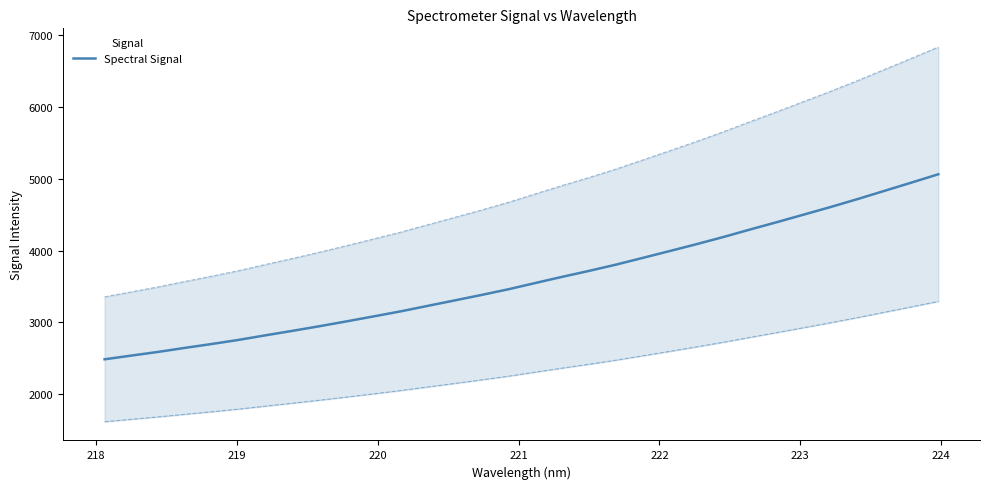

What is the lowest value of the Spectral Signal series?

2486.4